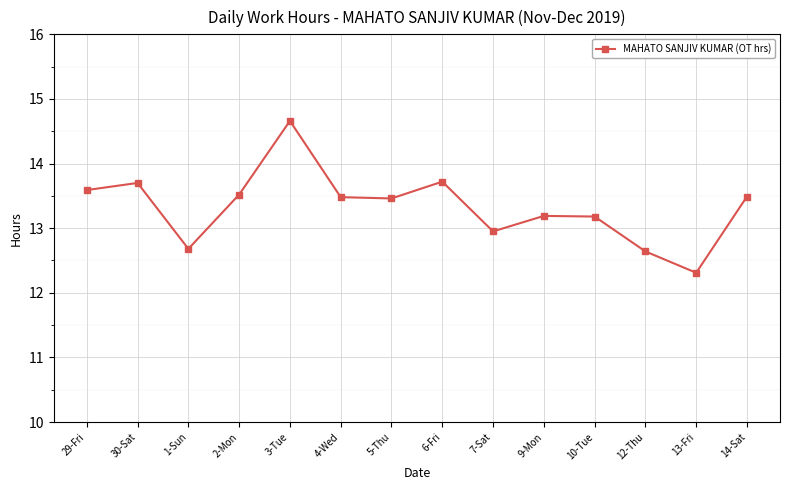

How many values are below 13?

4